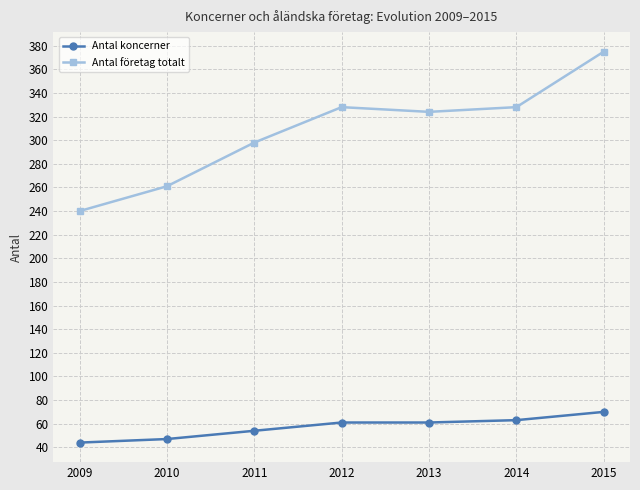

True or false: Antal företag totalt and Antal koncerner intersect in this chart.

False